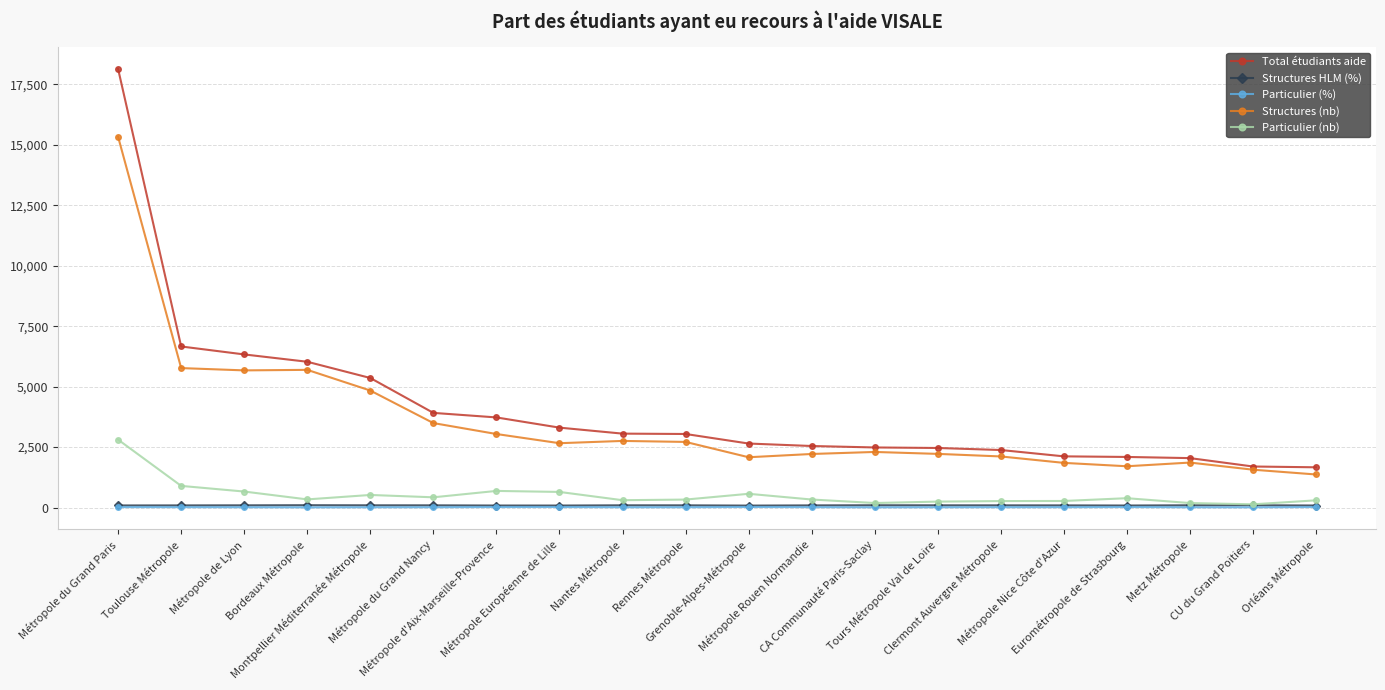

How many values in the Structures (nb) series are below 2660?

10